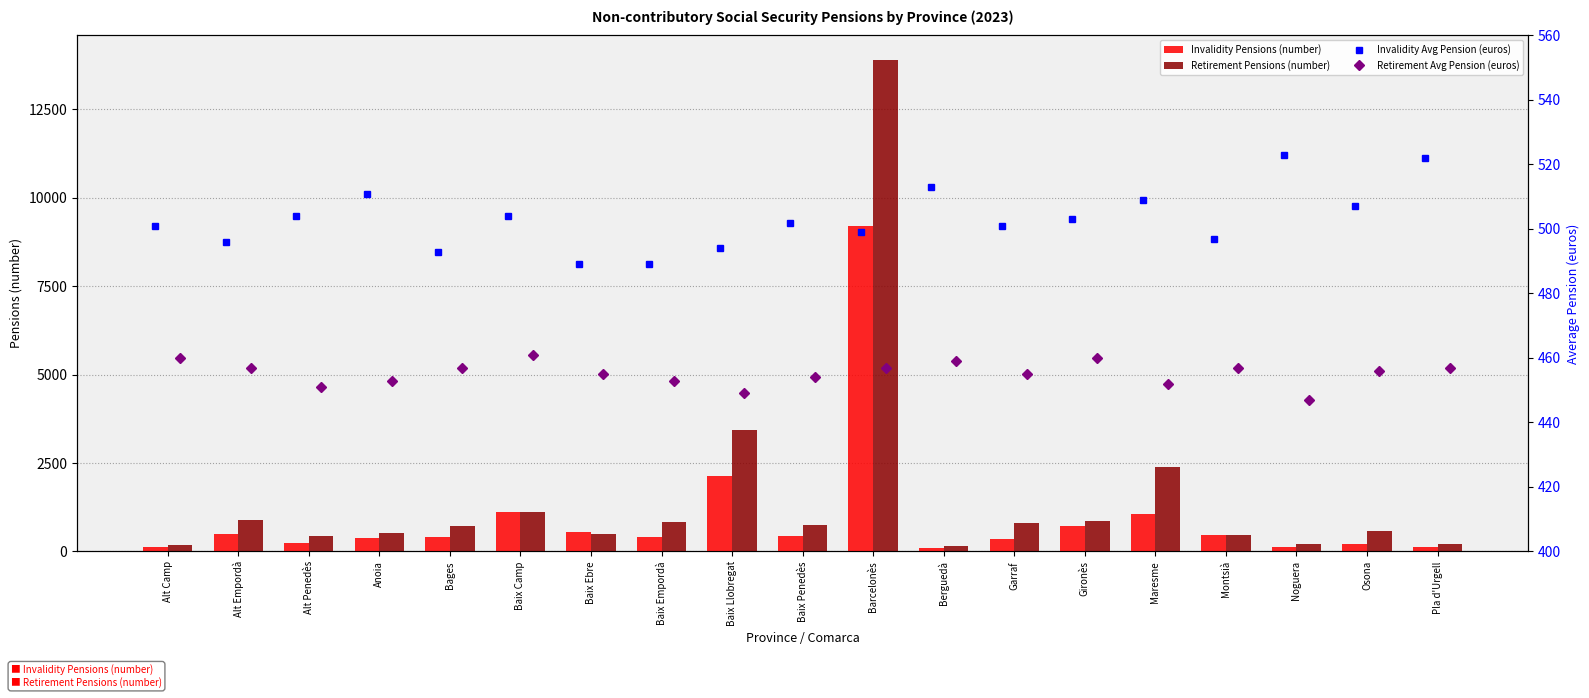

What is the difference between the second highest and second lowest values in the Invalidity Pensions (number) series?

2030